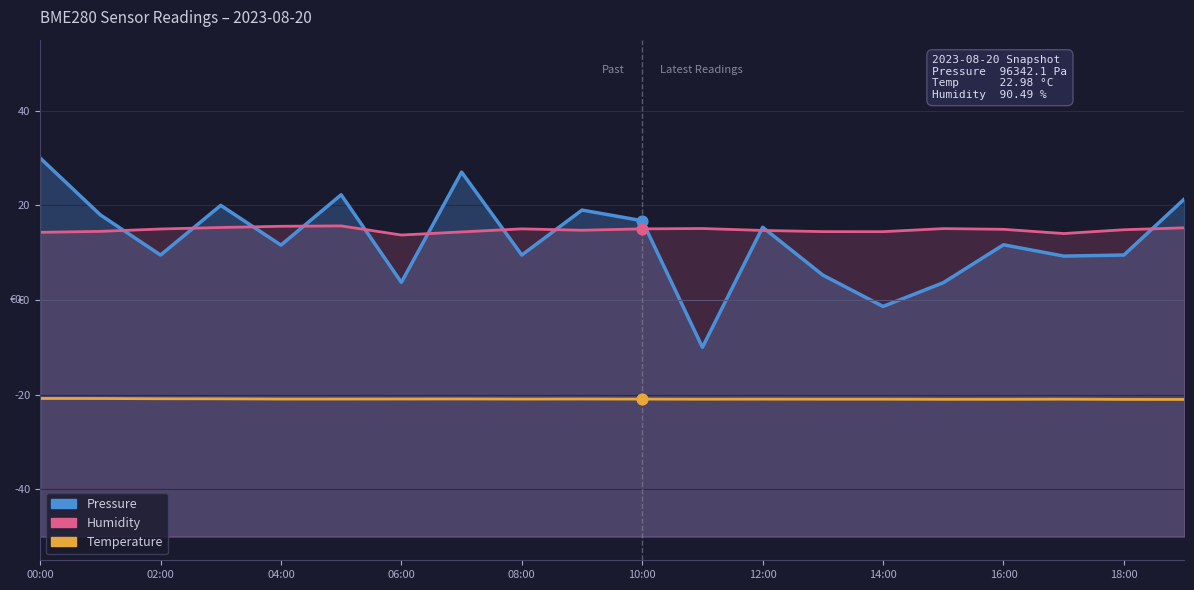

Which series has the largest total across all categories?

Humidity